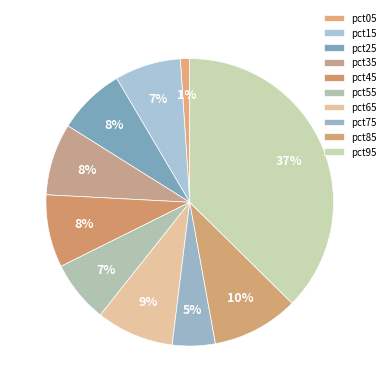

Is it true that pct15 is 1% of the pie?

False